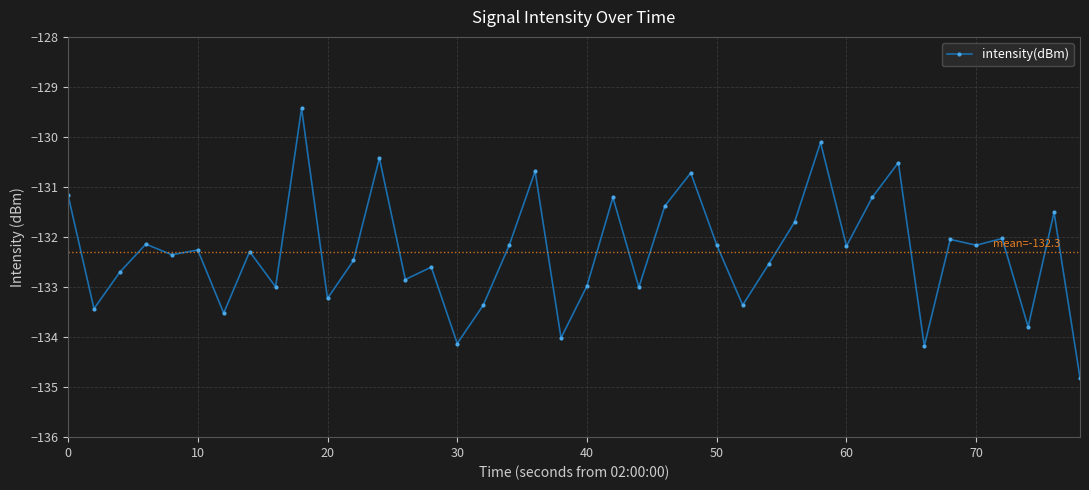

What is the value of the 36th point from the left?

-132.2